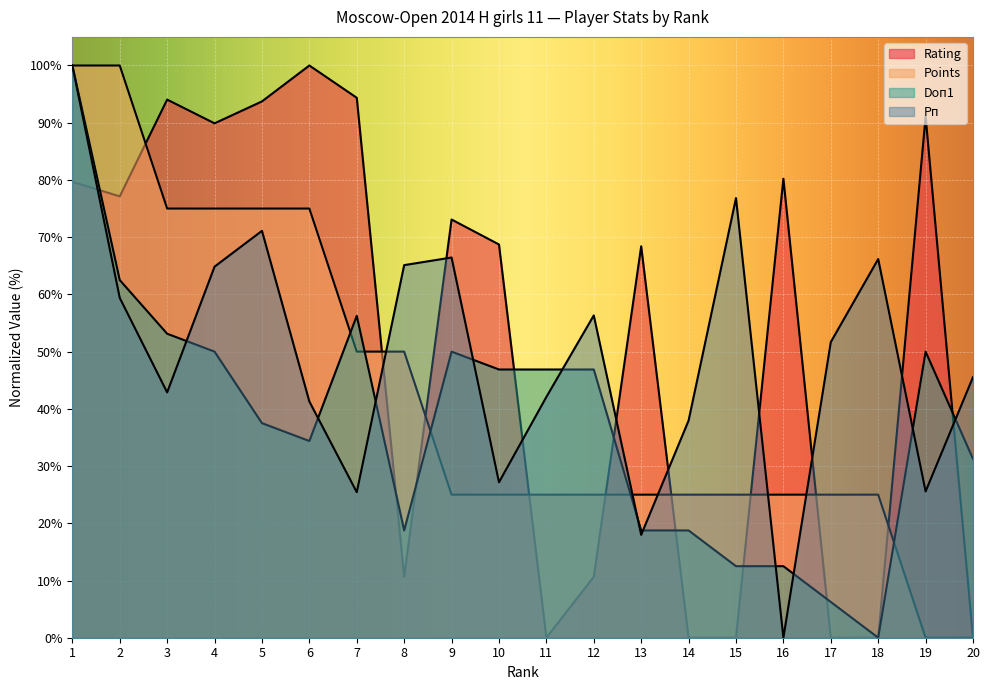

At which category does the chart reach its minimum across all series?

11